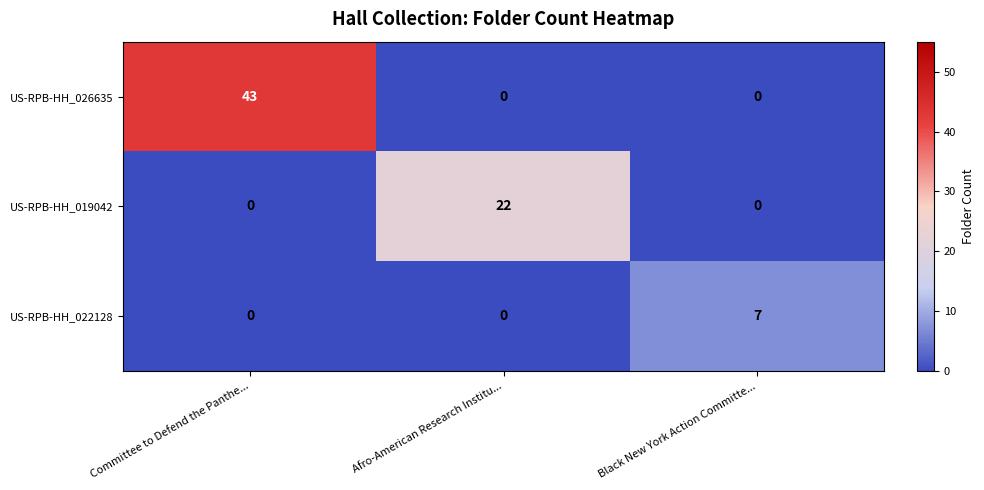

Count the US-RPB-HH_026635 values in the range 0 to 43.

3